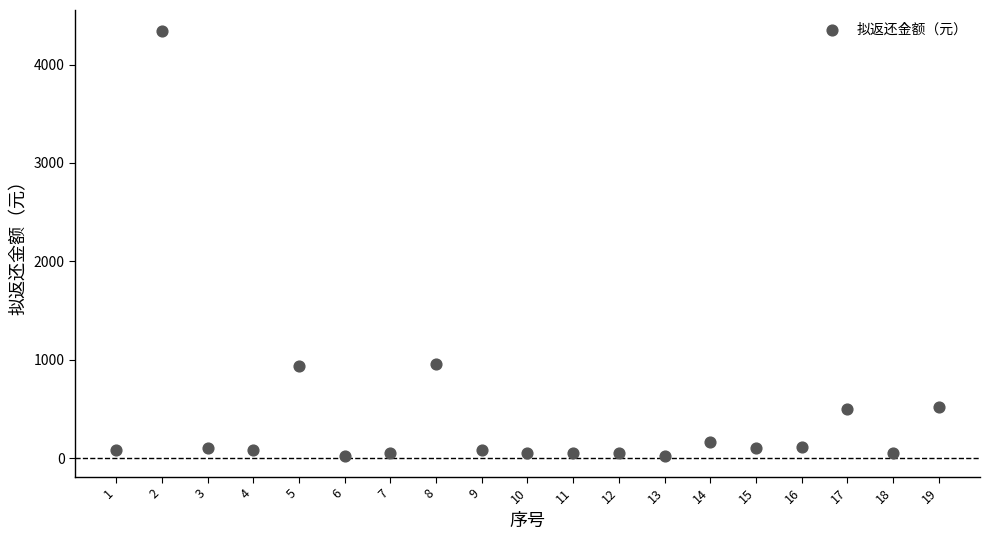

What is the range of X values (max minus min)?

18.0